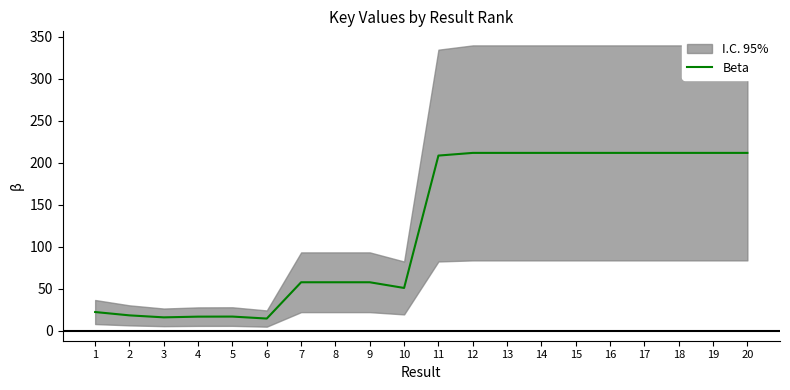

What is the average value?

122.1